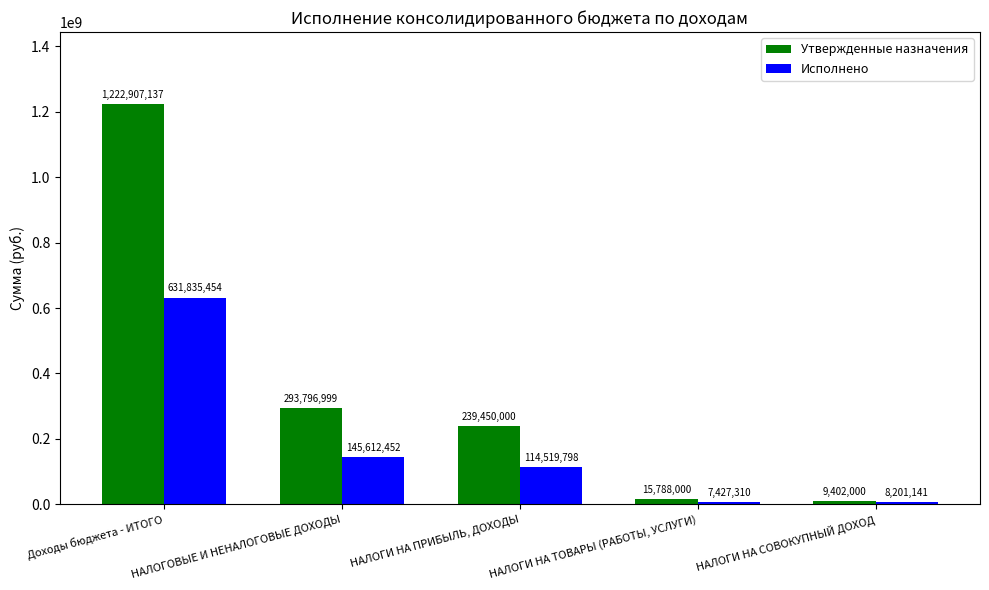

How many groups of bars are there?

5